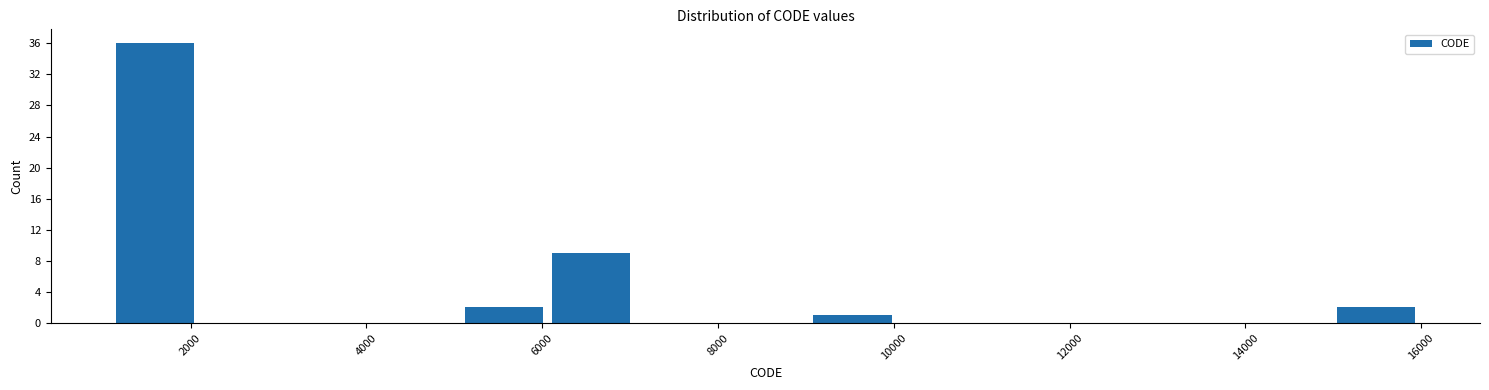

Which range on the x-axis has the tallest bar?

1200 to 2000